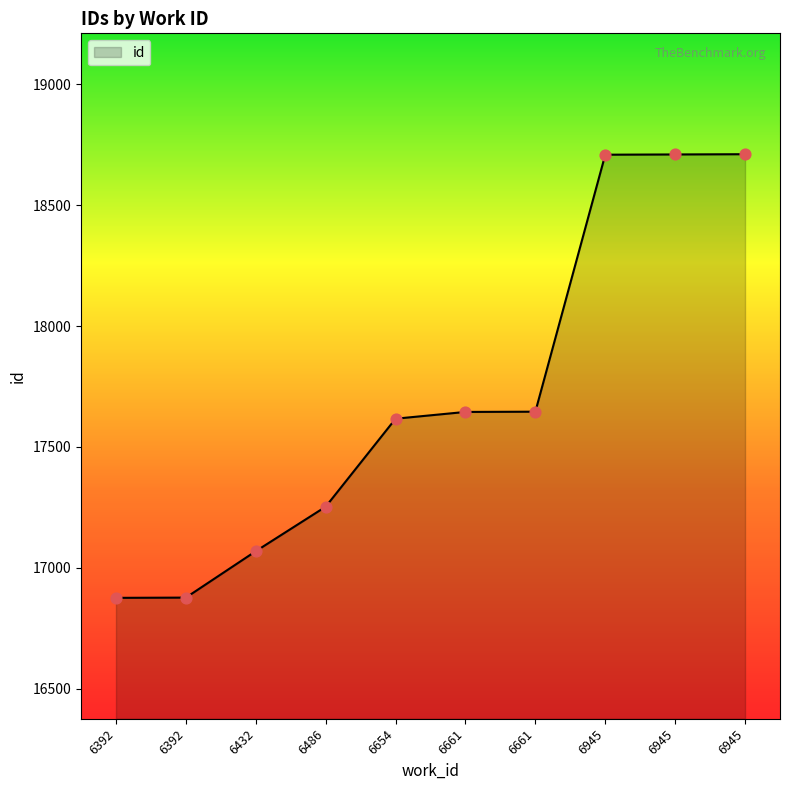

Is this an area chart (filled region under the line)?

Yes